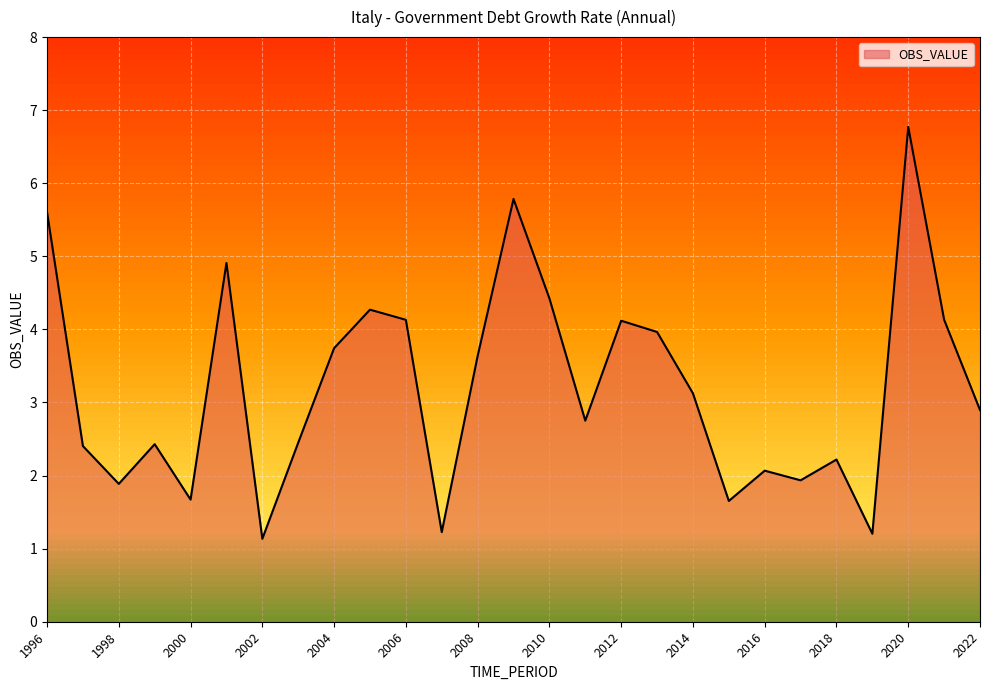

What is the smallest value displayed?

1.1